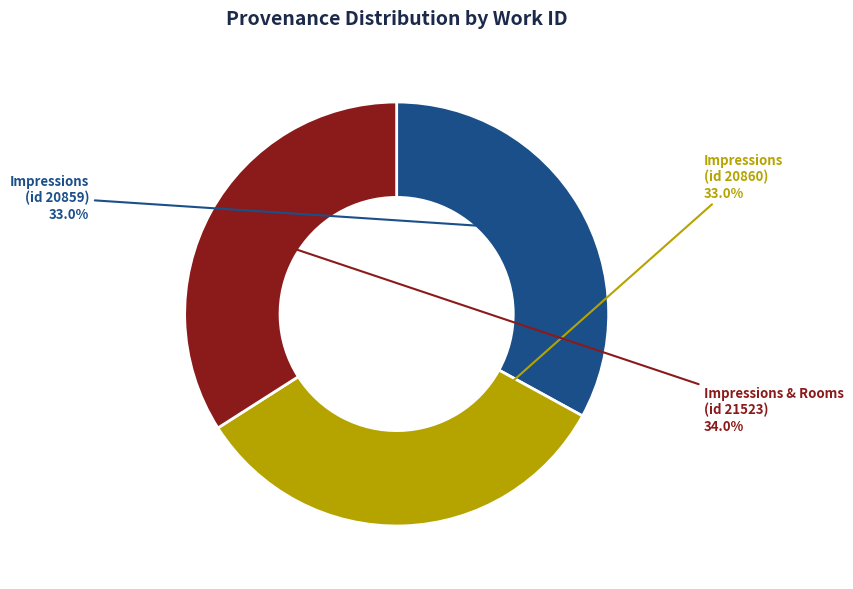

Is there any slice that represents more than half of the pie?

No